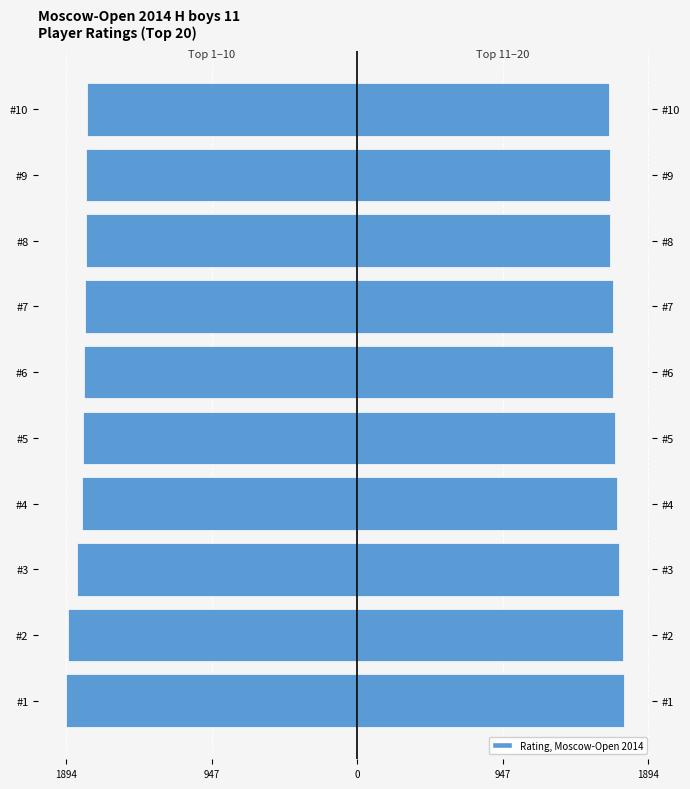

What is the sum of the Top 1-10 (Left) values at #1 and #5?

-3676